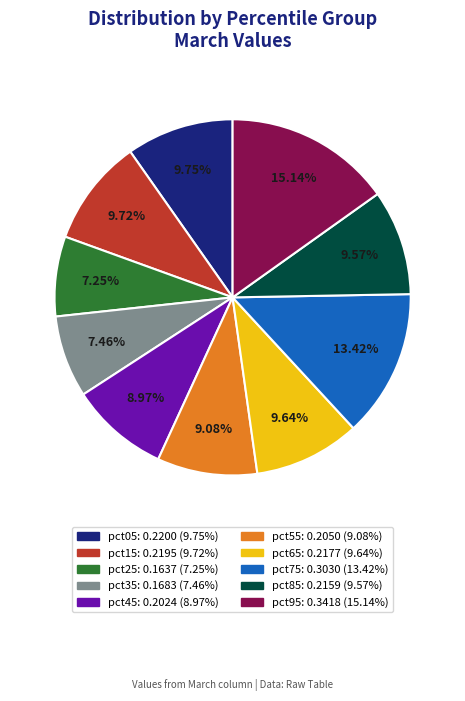

To the nearest percent, what is the combined percentage of pct05 and pct65?

19%